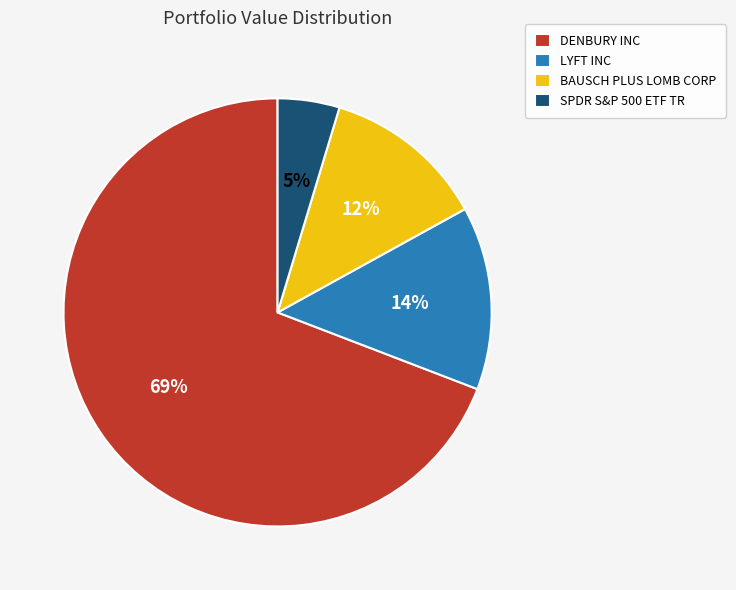

To the nearest percent, what percentage of the pie is DENBURY INC?

69%